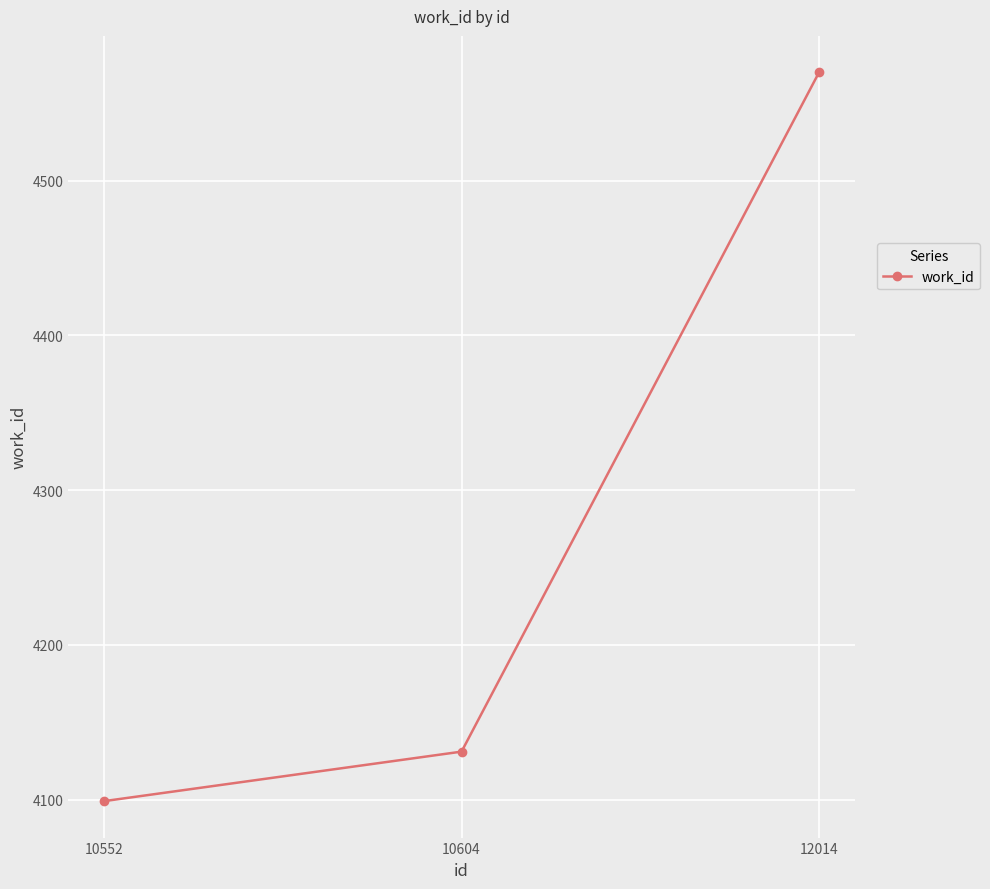

Is it true that the value at 12014 is 2711?

False